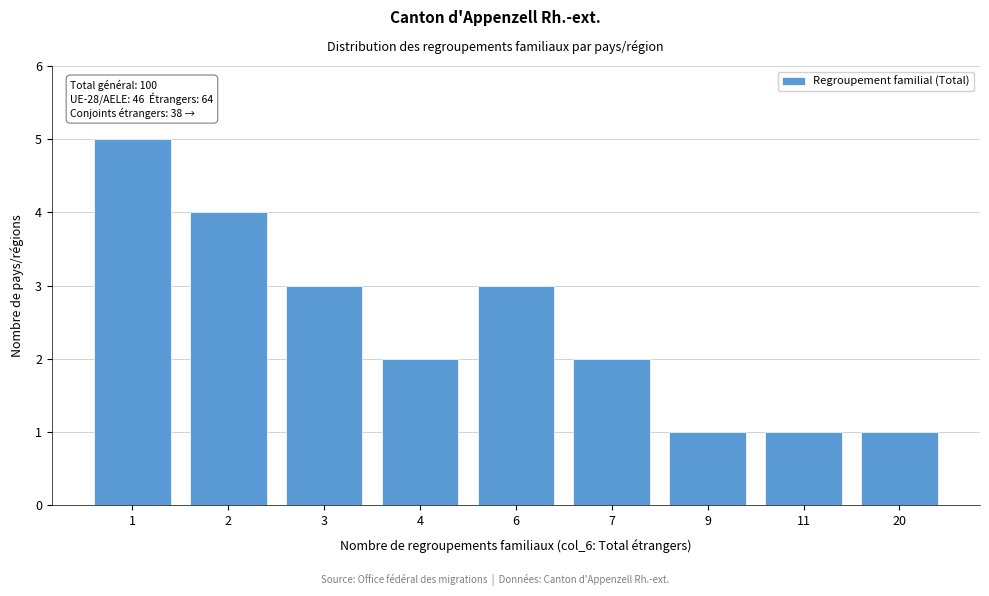

Reading left to right, extract all data points from this chart.

5	4	3	2	3	2	1	1	1